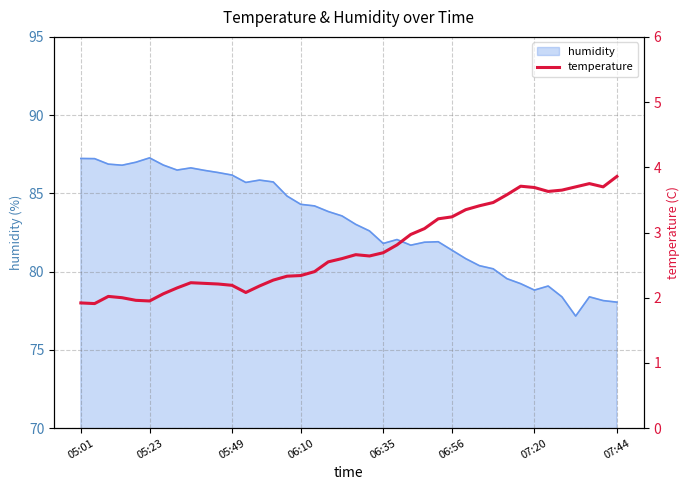

How many lines are shown in the chart?

1